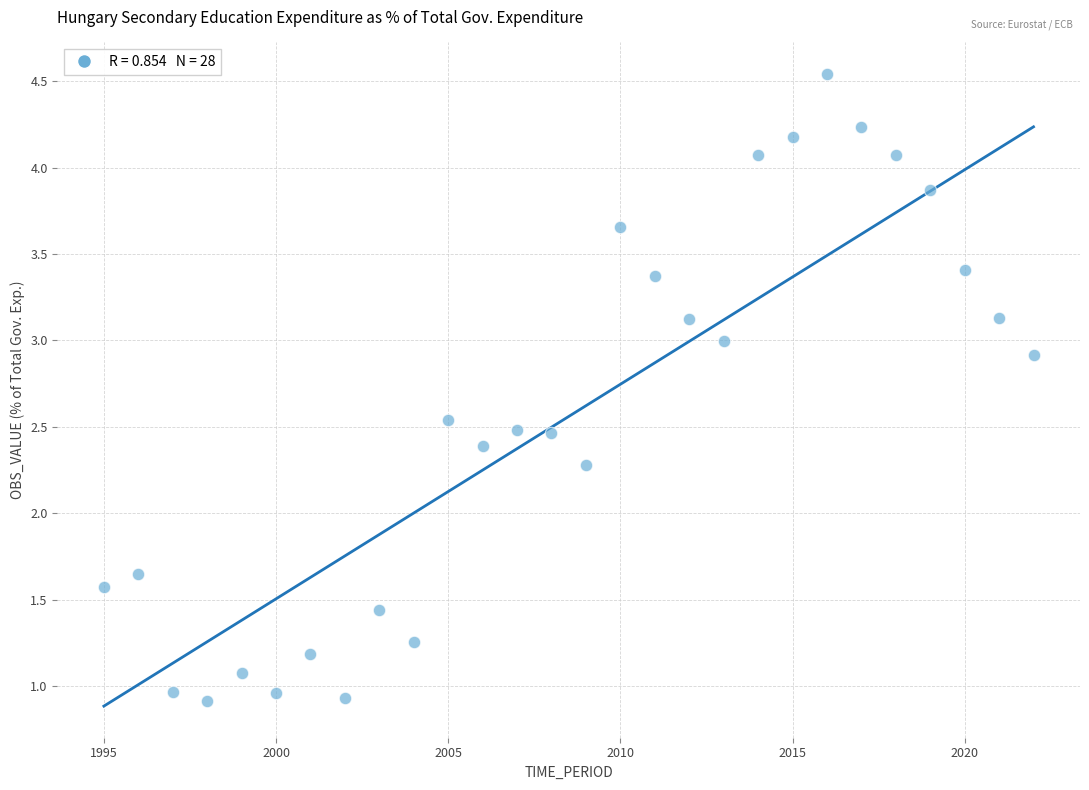

What is the range of Y values (max minus min)?

3.6